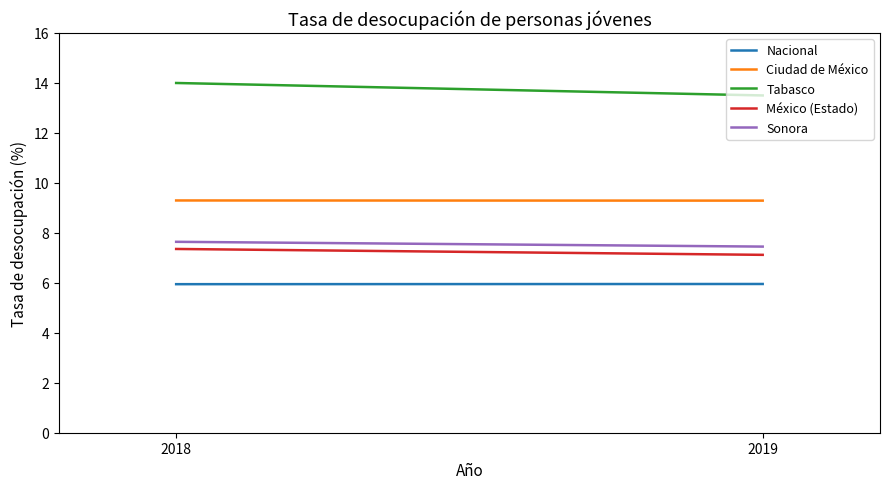

Does the chart have visible grid lines?

No